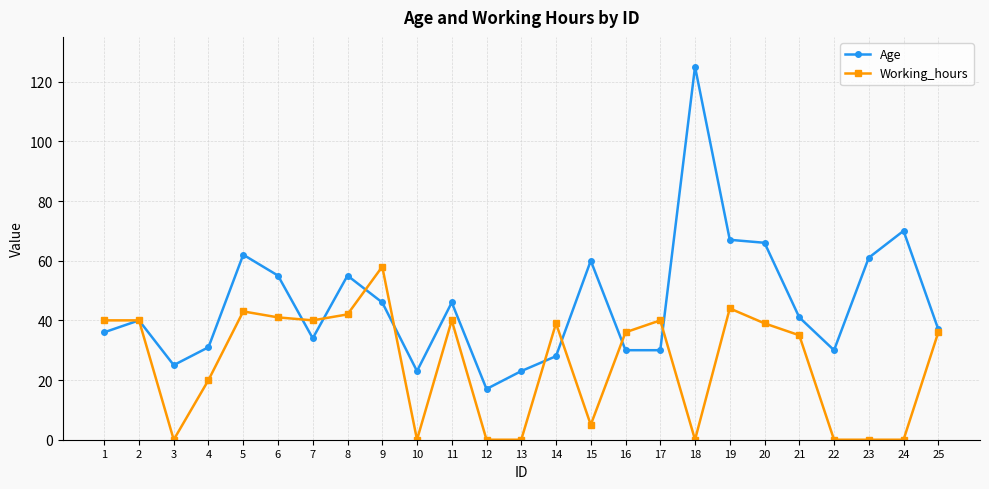

Rank the series by their average value, from highest to lowest.

Age, Working_hours